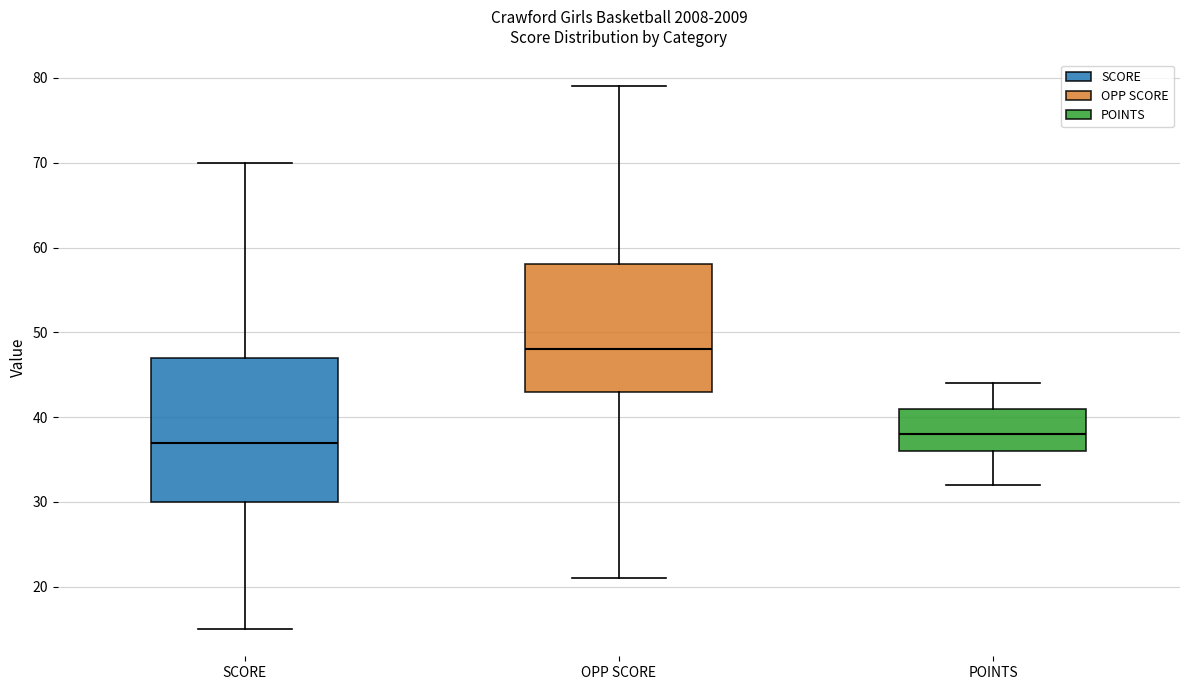

Which box is the tallest, from its lower edge to its upper edge?

SCORE